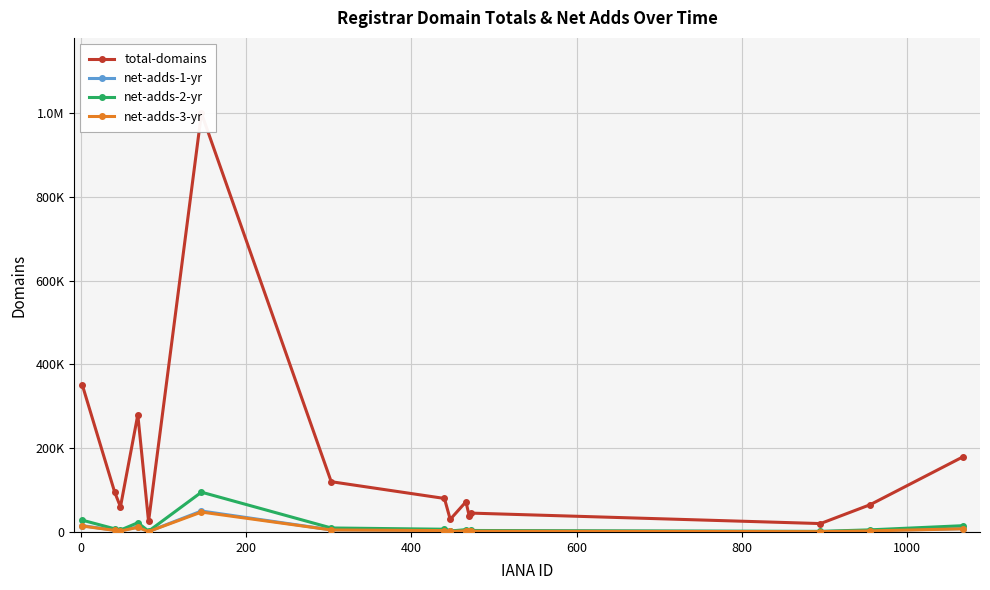

True or false: net-adds-2-yr has a value of 3120 at 600.

False